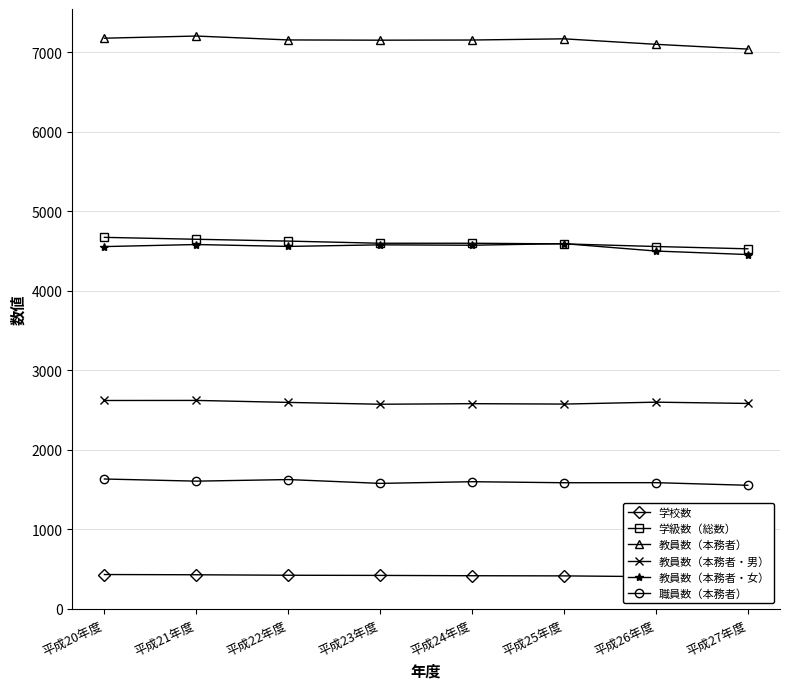

At which label does 学校数 first exceed 421?

平成20年度